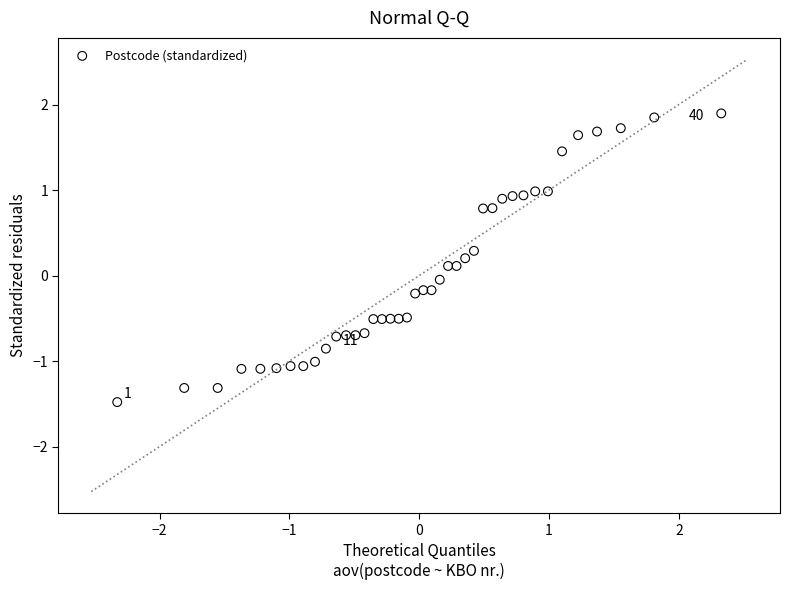

What is the range of Y values (max minus min)?

3.4